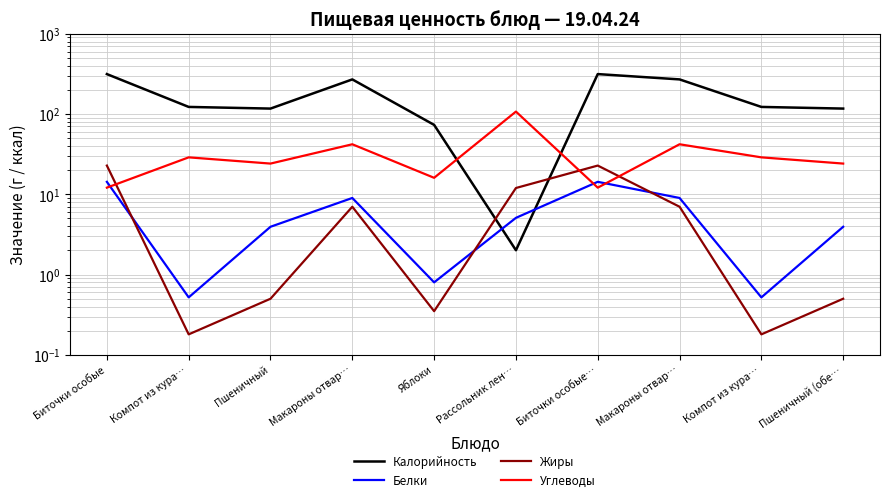

What is the label of the 10th point from the left?

Пшеничный (обе…